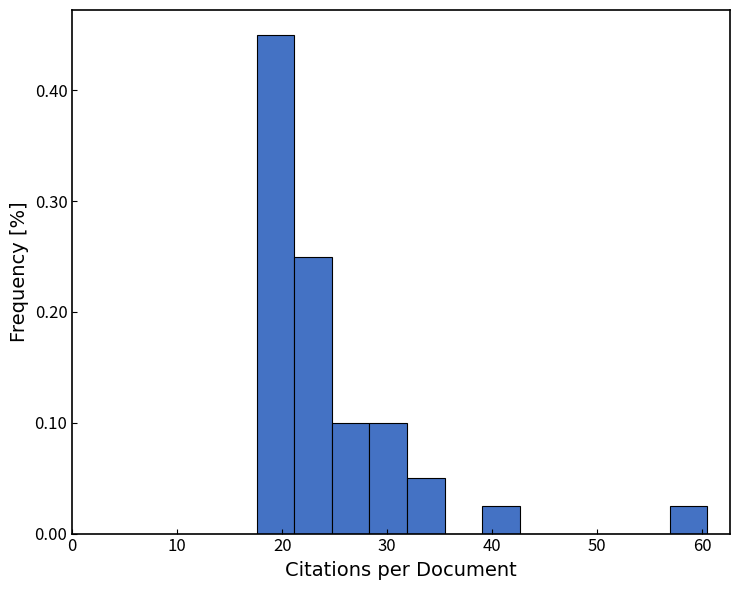

Around what value on the x-axis is the tallest bar? Give the approximate position of its centre, as read against the axis.

19